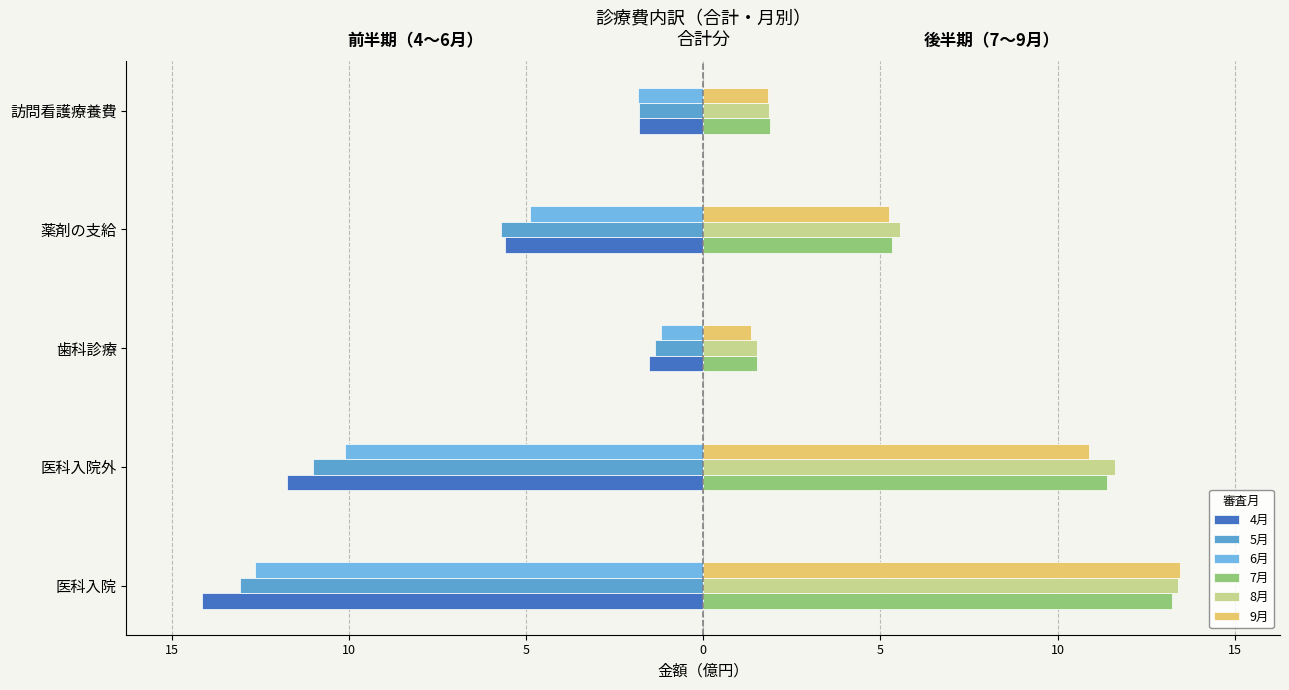

Reading left to right, list all the values displayed in this chart.

4月: -14.2	-11.7	-1.5	-5.6	-1.8
5月: -13.1	-11.0	-1.4	-5.7	-1.8
6月: -12.6	-10.1	-1.2	-4.9	-1.8
7月: 13.2	11.4	1.5	5.3	1.9
8月: 13.4	11.6	1.5	5.6	1.9
9月: 13.5	10.9	1.4	5.3	1.8